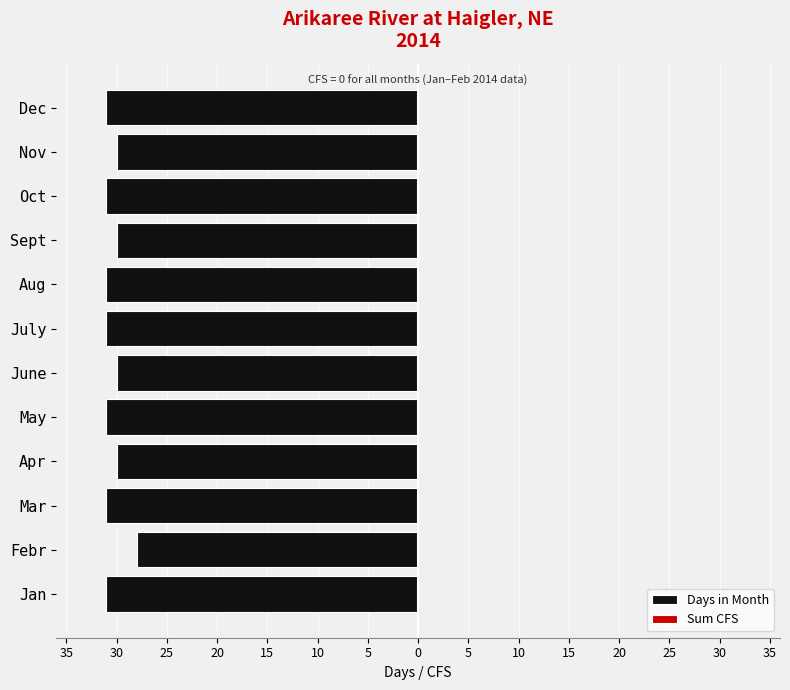

Does the chart contain any negative values?

Yes